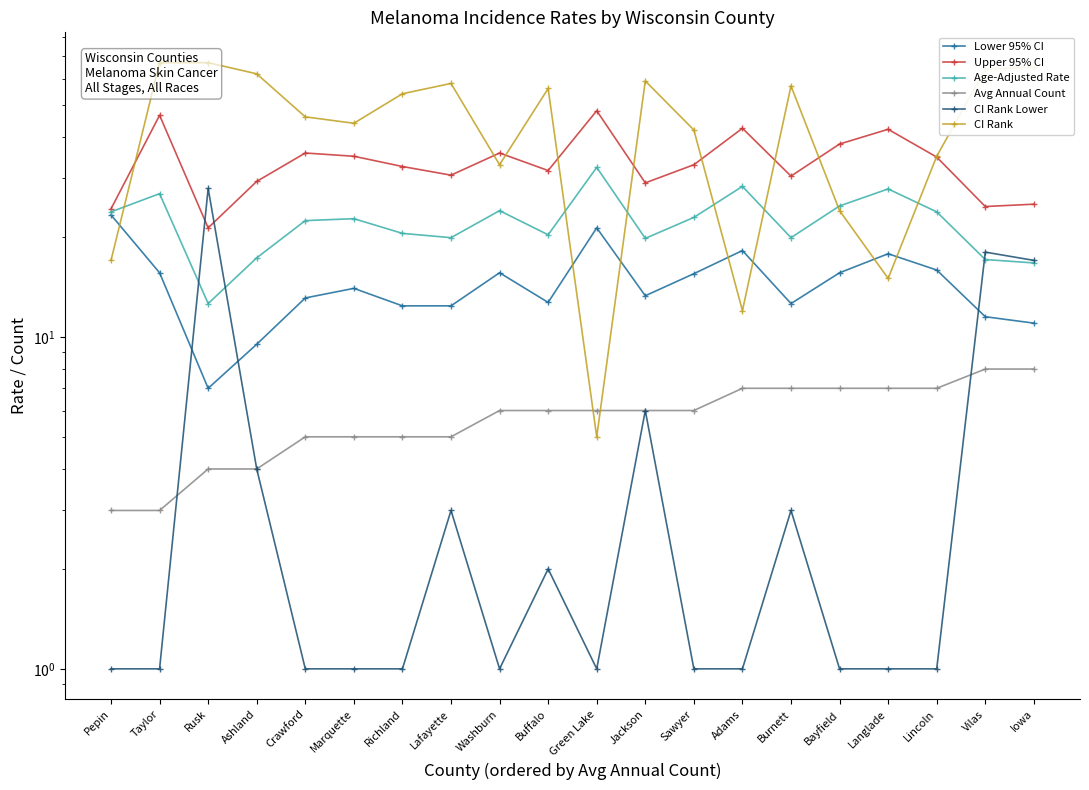

Which series ends up on top after the final intersection of Avg Annual Count and CI Rank Lower?

CI Rank Lower